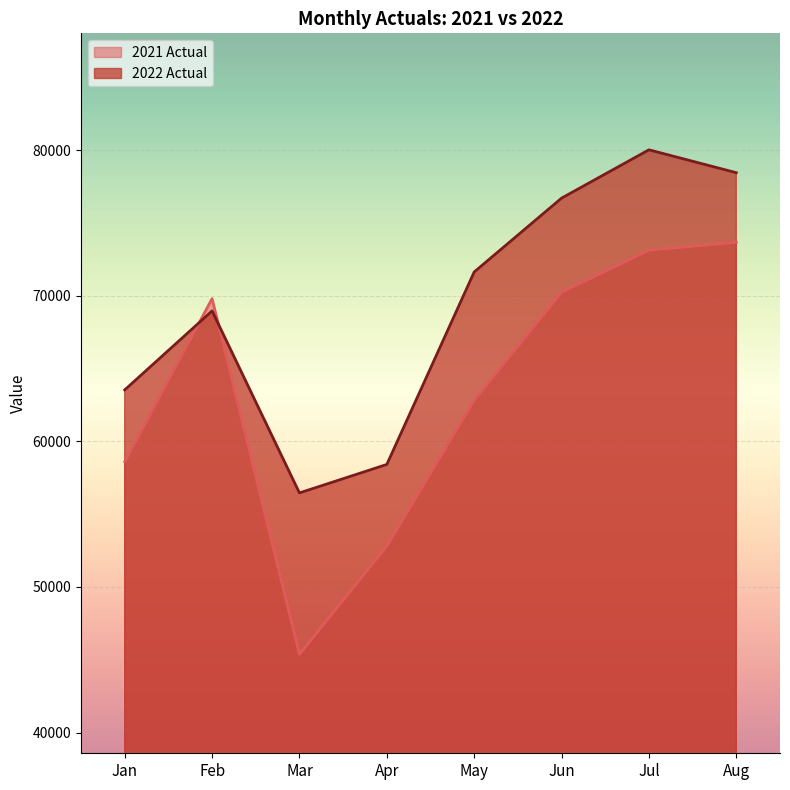

At which category does 2022 Actual reach its first local valley?

Mar